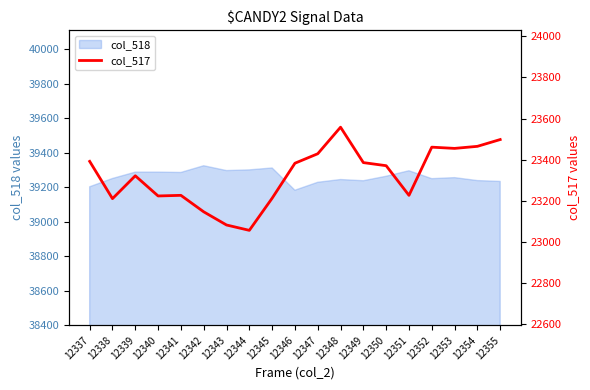

True or false: the data shows 10577 at 12353.

False